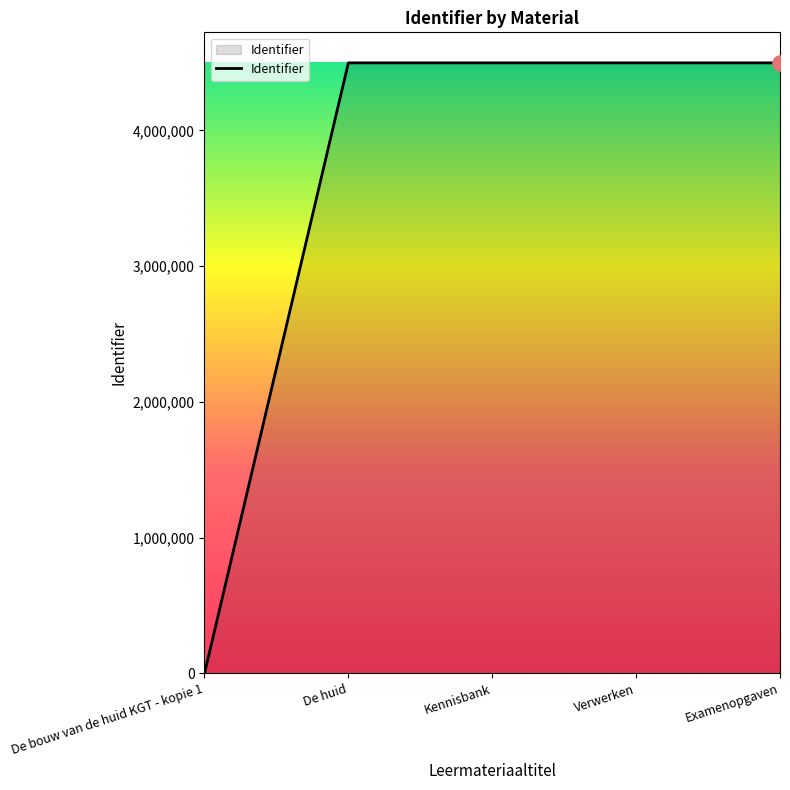

What is the ratio of the value at Kennisbank to the value at De huid?

1.0